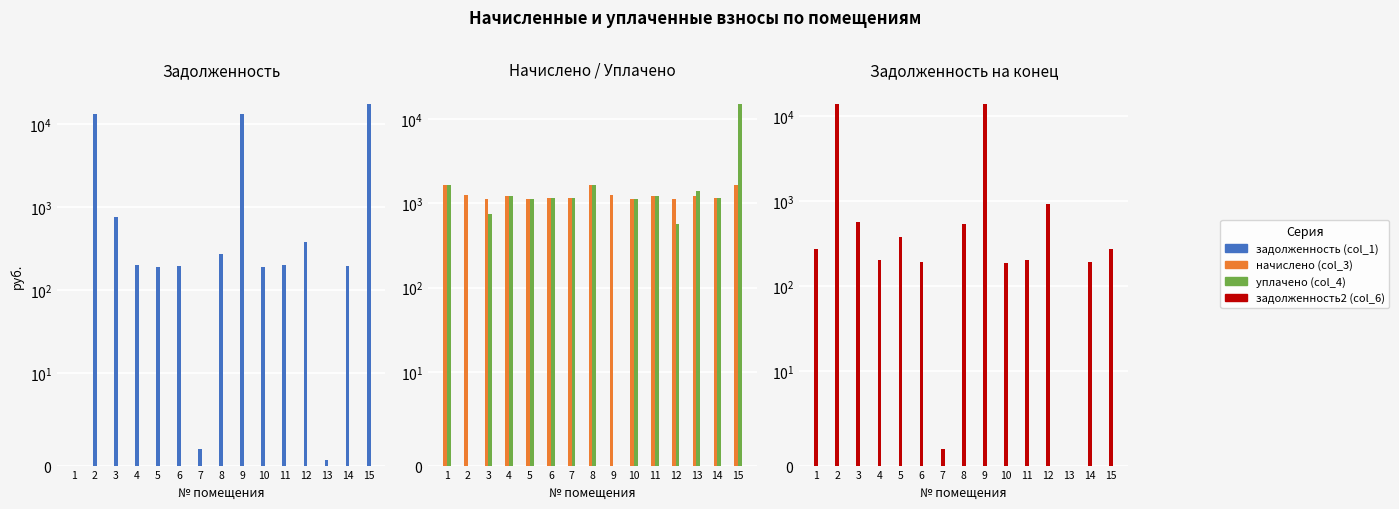

Where is начислено (col_3) nearest to the value 1389?

2